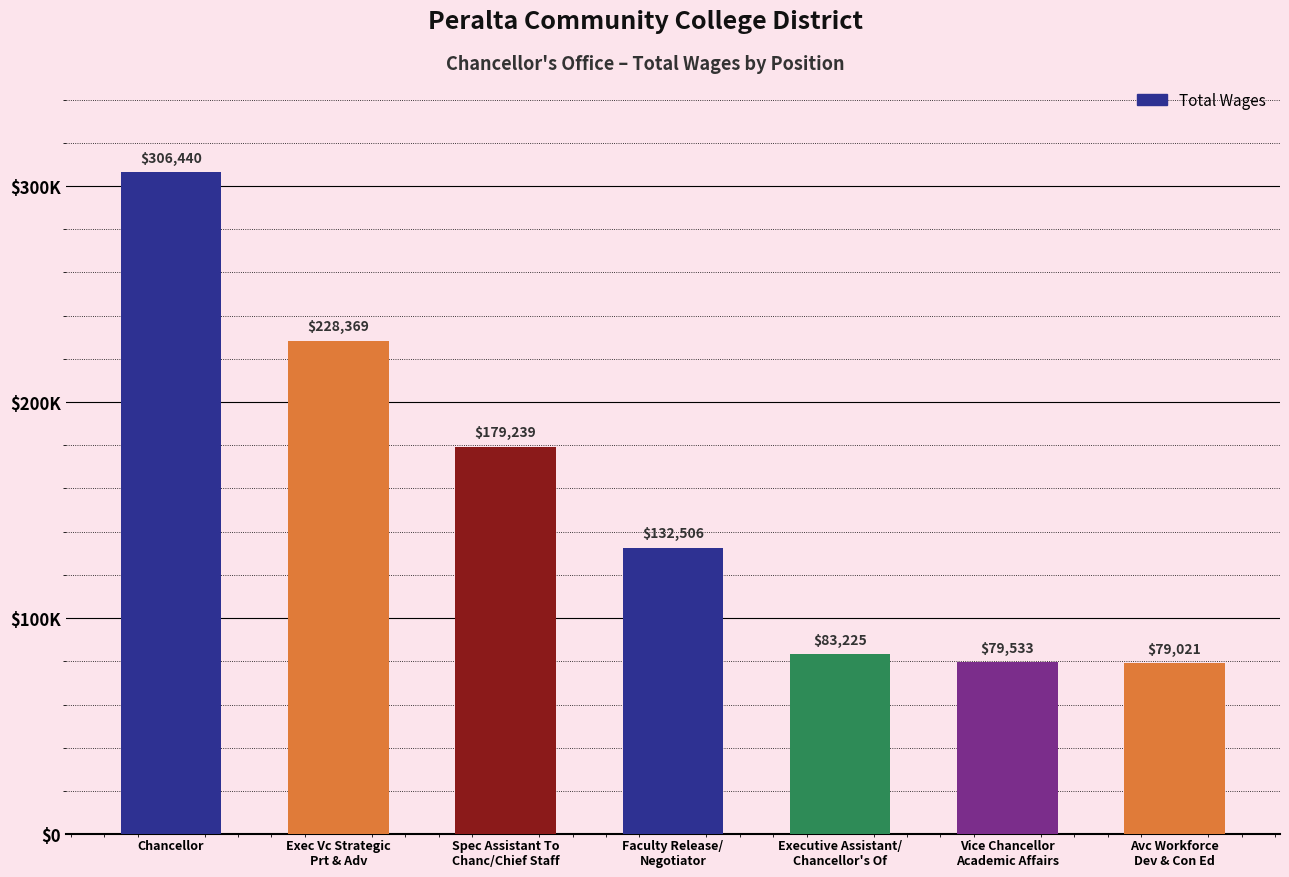

What is the average value?

155476